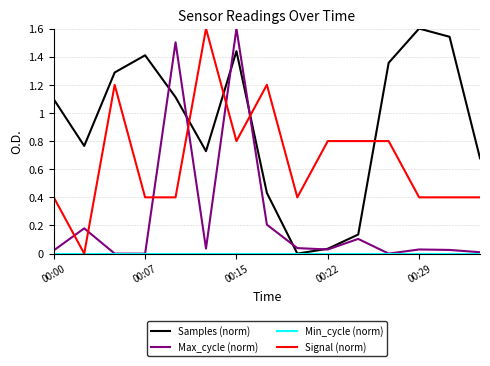

What is the maximum value for Max_cycle (norm)?

1.6